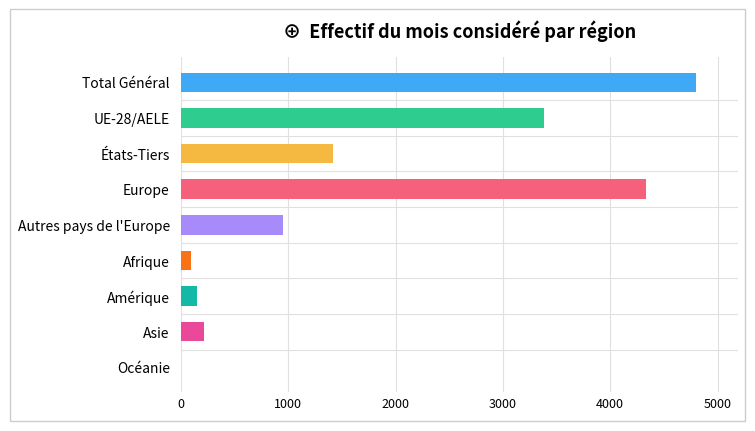

What is the greatest value displayed?

4802